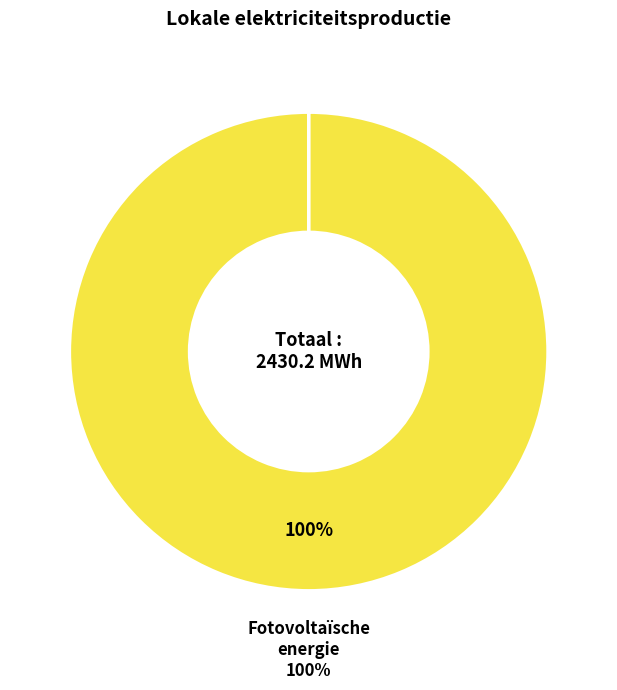

To the nearest percent, what is the average slice percentage?

25%